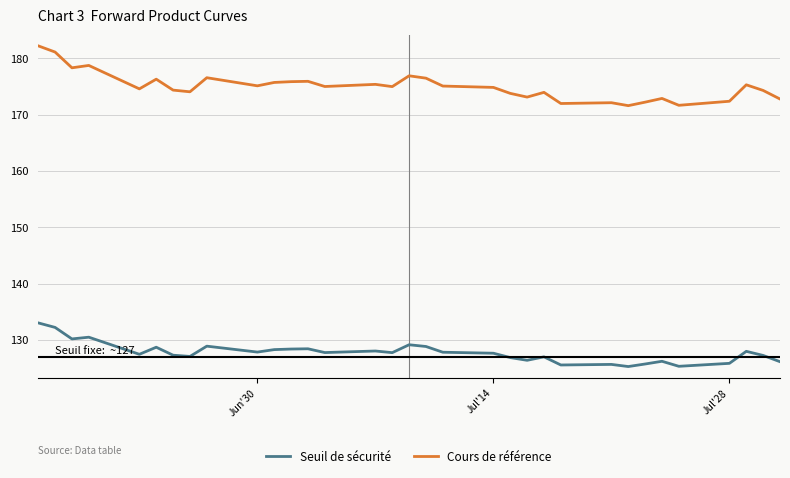

Which series has the largest range (max minus min)?

Cours de référence